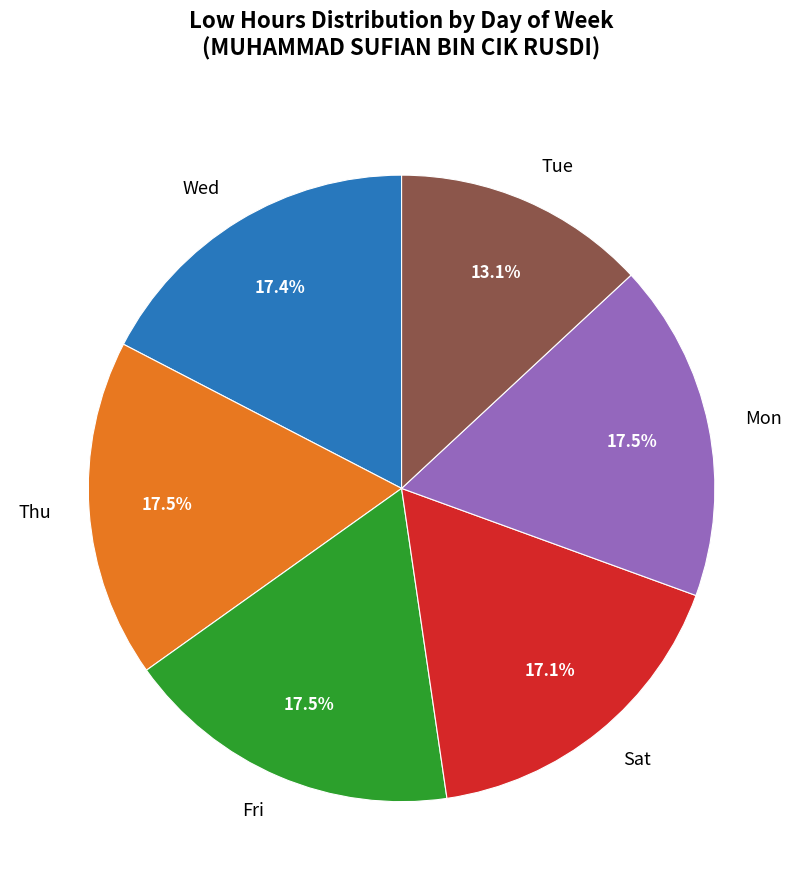

What is the ratio of the value at Wed to the value at Thu?

1.0